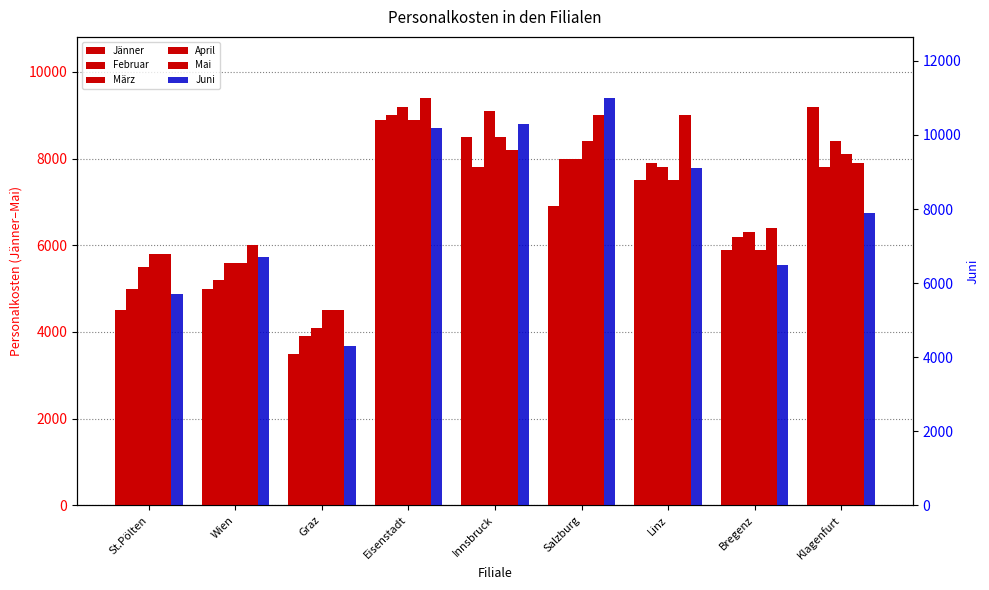

What is the sum of the Juni values at Innsbruck and Linz?

19400